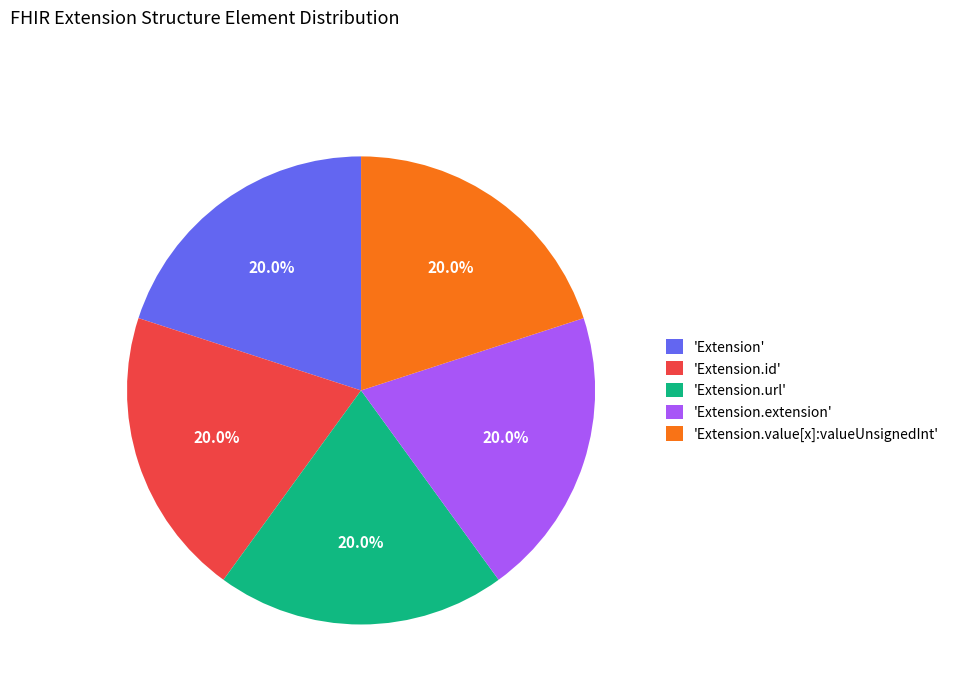

Does any single category account for the majority?

No